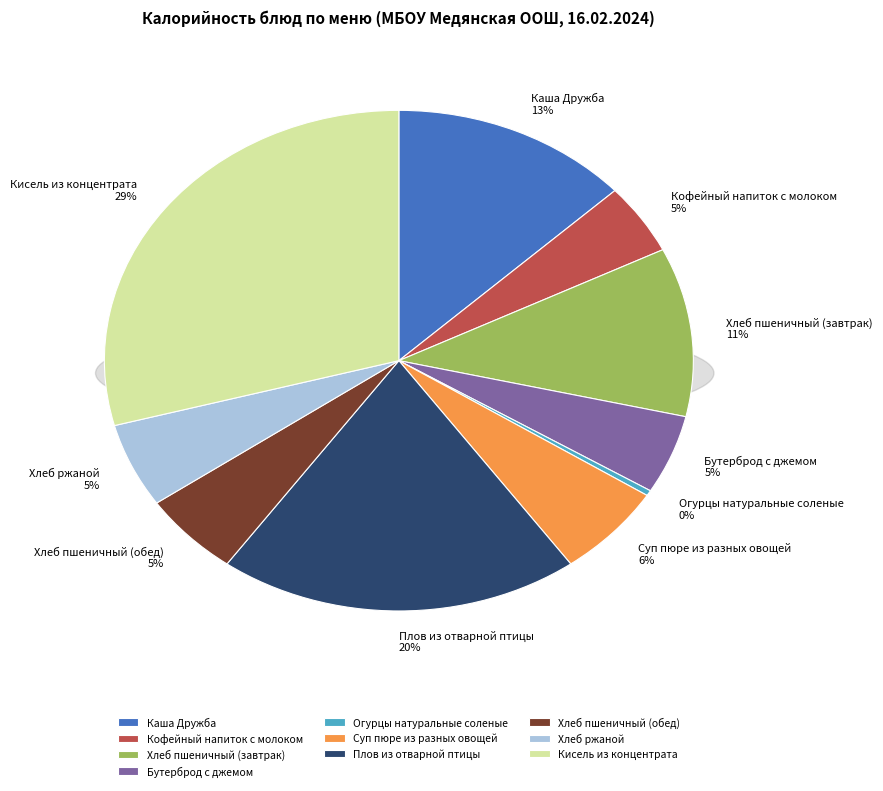

To the nearest percent, what percentage of the pie is Плов из отварной птицы?

20%